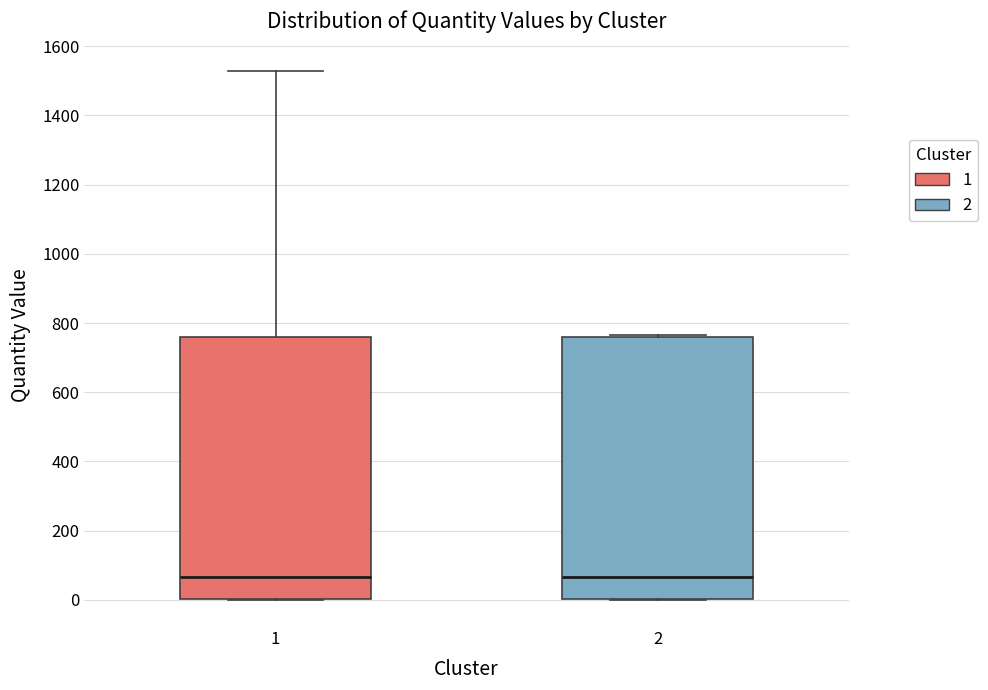

Reading left to right, read every box against the y-axis: the position of its median line, the range the box covers, and the ends of its whiskers. The values are not printed on the chart, so give them approximately, as read against the axis.

1: median 60, box 0 to 760, whiskers 0 to 1520
2: median 60, box 0 to 760, whiskers 0 to 760